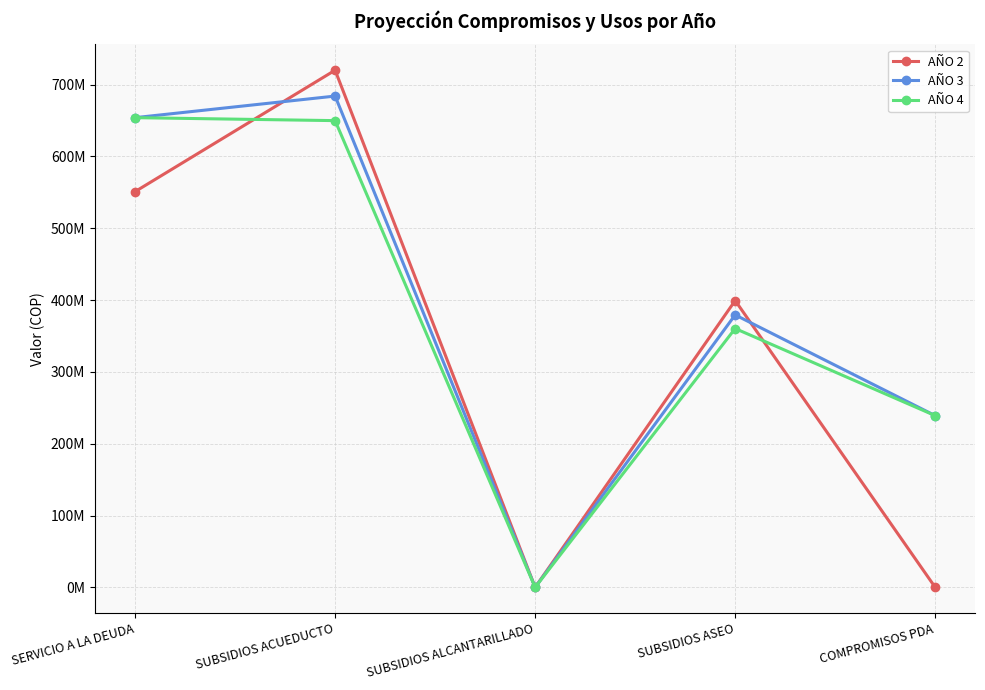

Is this an area chart (filled region under the line)?

No